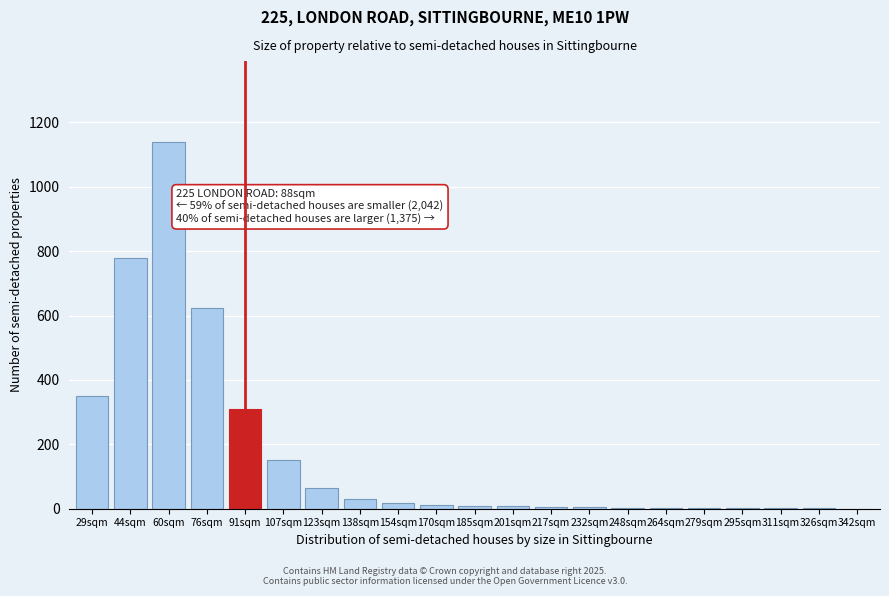

The value at 60sqm is 1140. True or false?

True